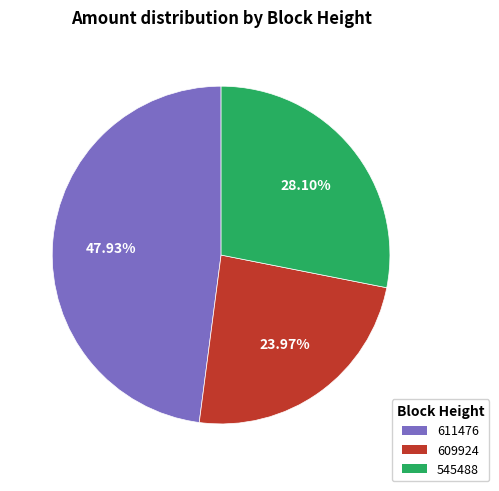

What portion of the pie excludes 545488?

71.9%